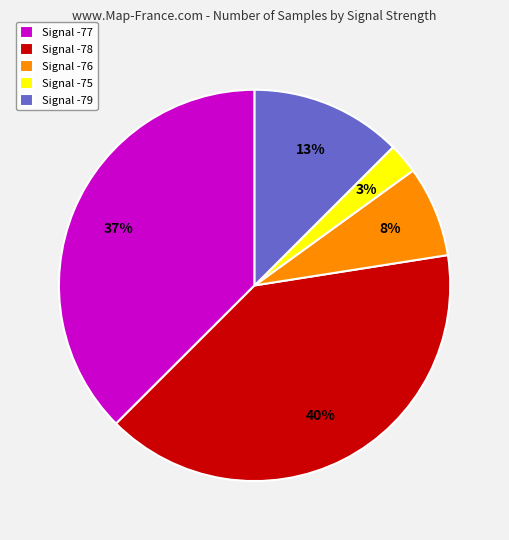

Do Signal -75 and Signal -77 together represent more than half of the pie?

No